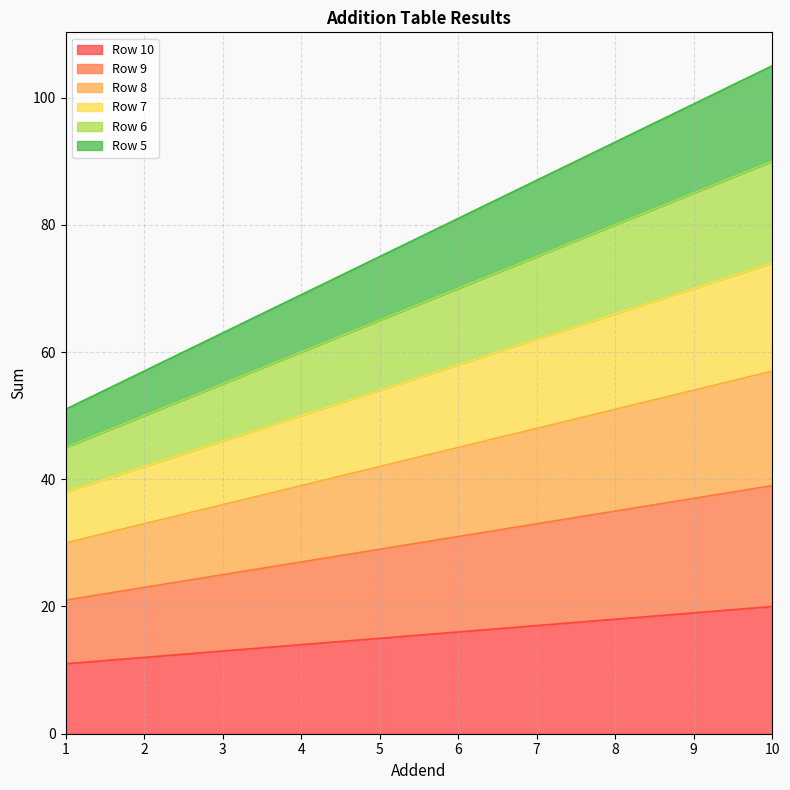

Between 6 and 1, which is larger?

6